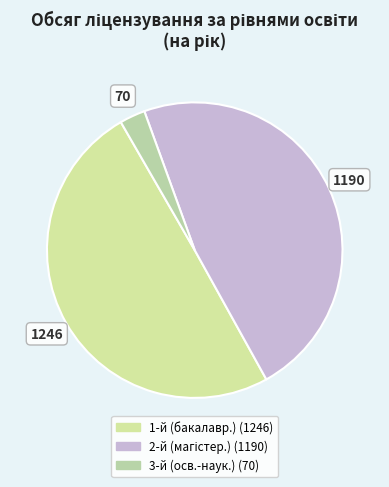

How many segments does this pie chart have?

3